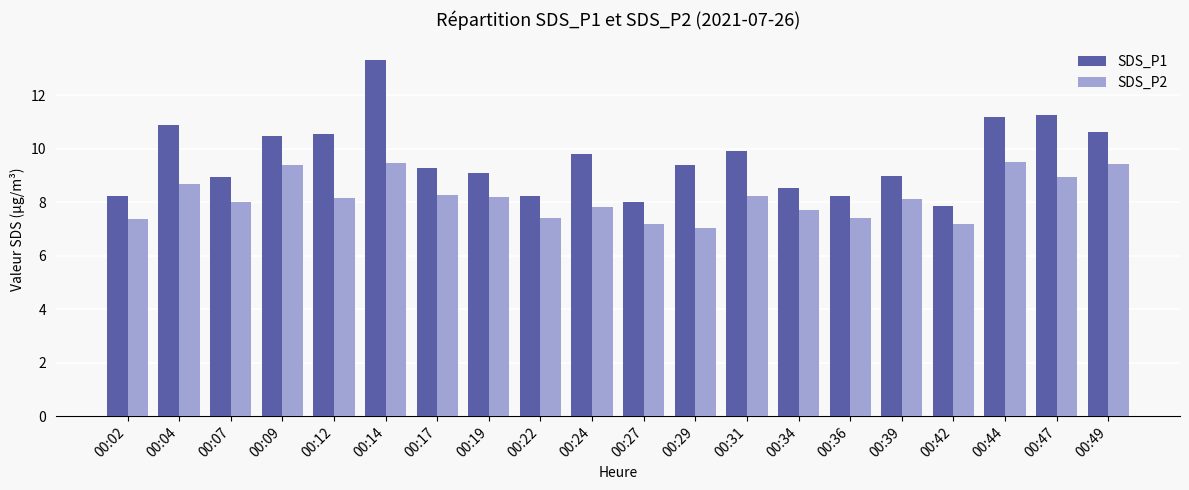

Is the value of SDS_P1 at 00:34 greater than the value of SDS_P2 at 00:36?

Yes